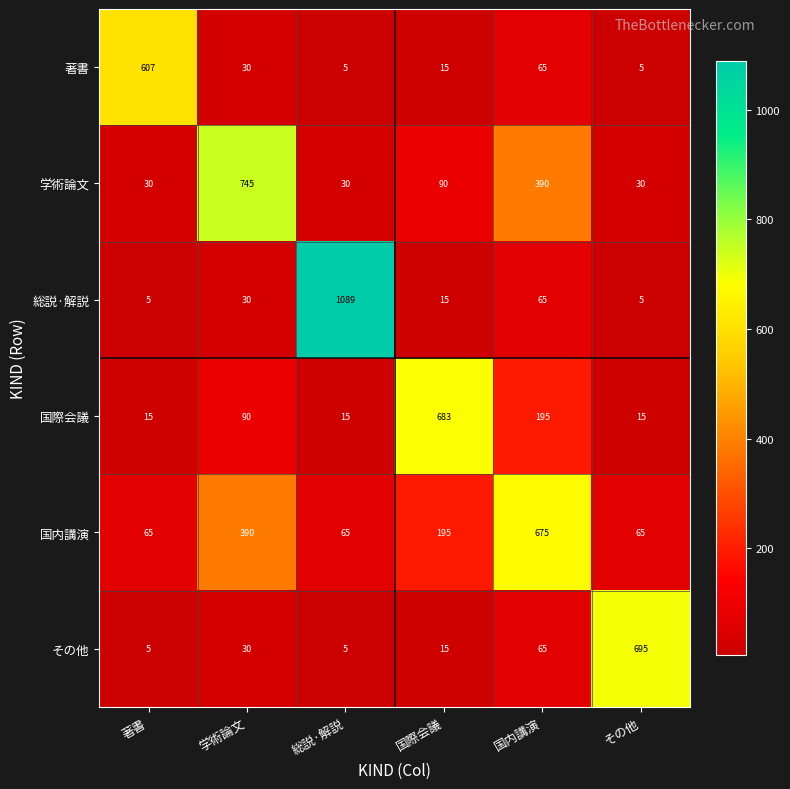

Which series has the largest range (max minus min)?

総説·解説